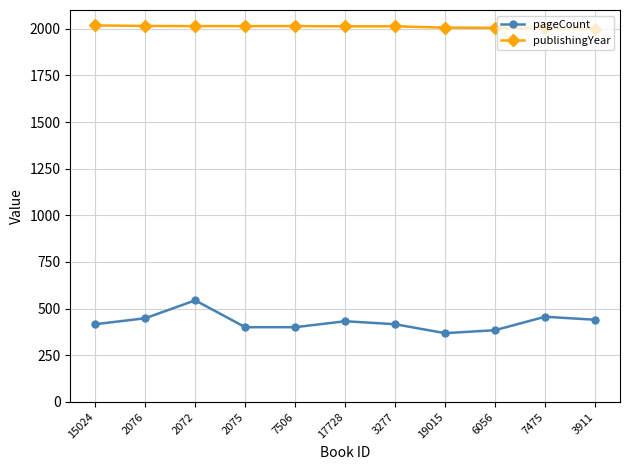

What is the highest value of the publishingYear series?

2018